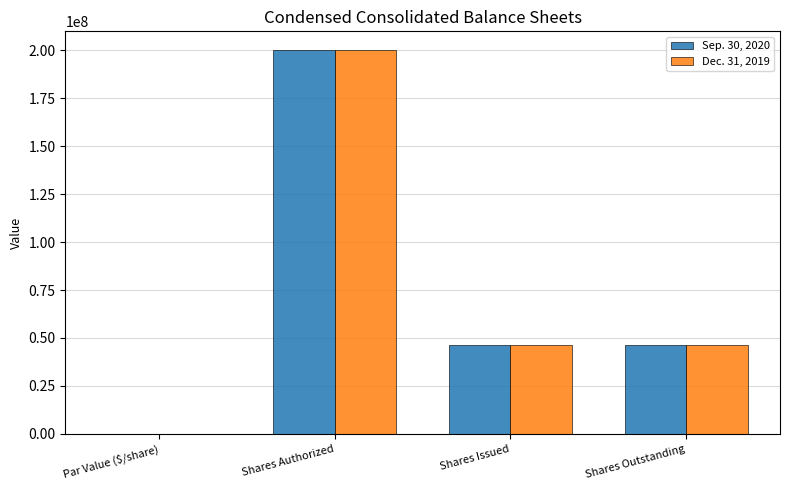

How many categories are shown in the chart?

4